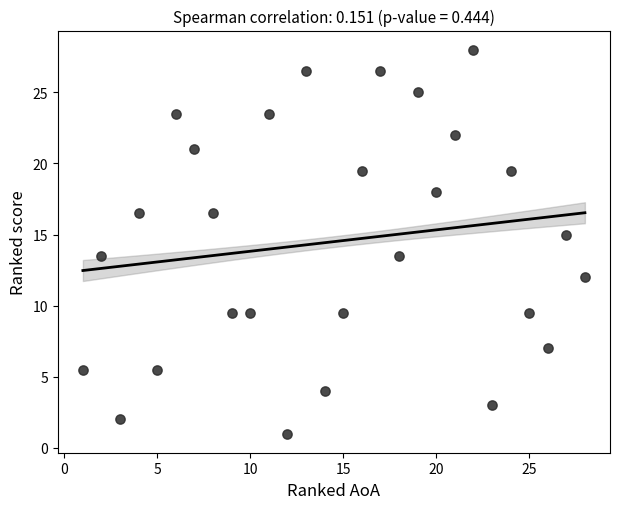

What is the range of Y values (max minus min)?

27.0